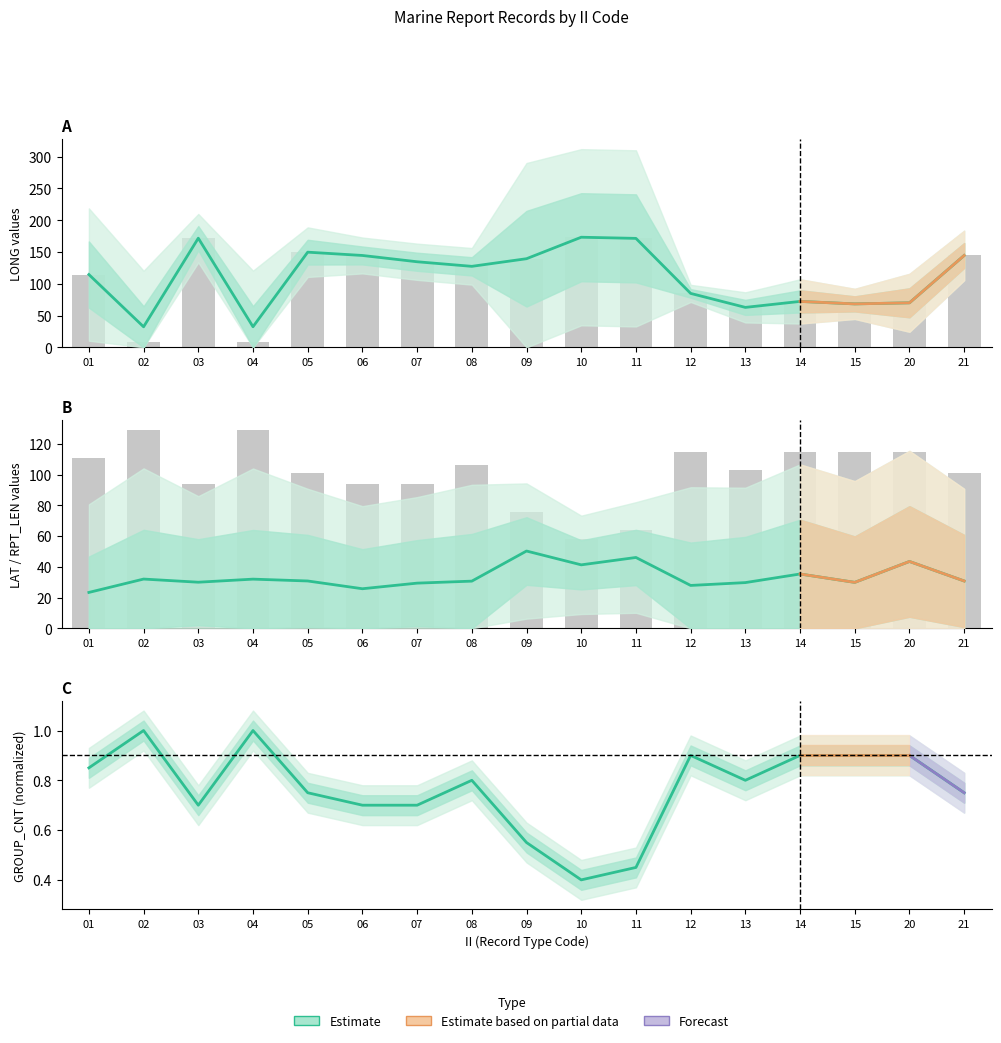

How many bars are there in each group?

3